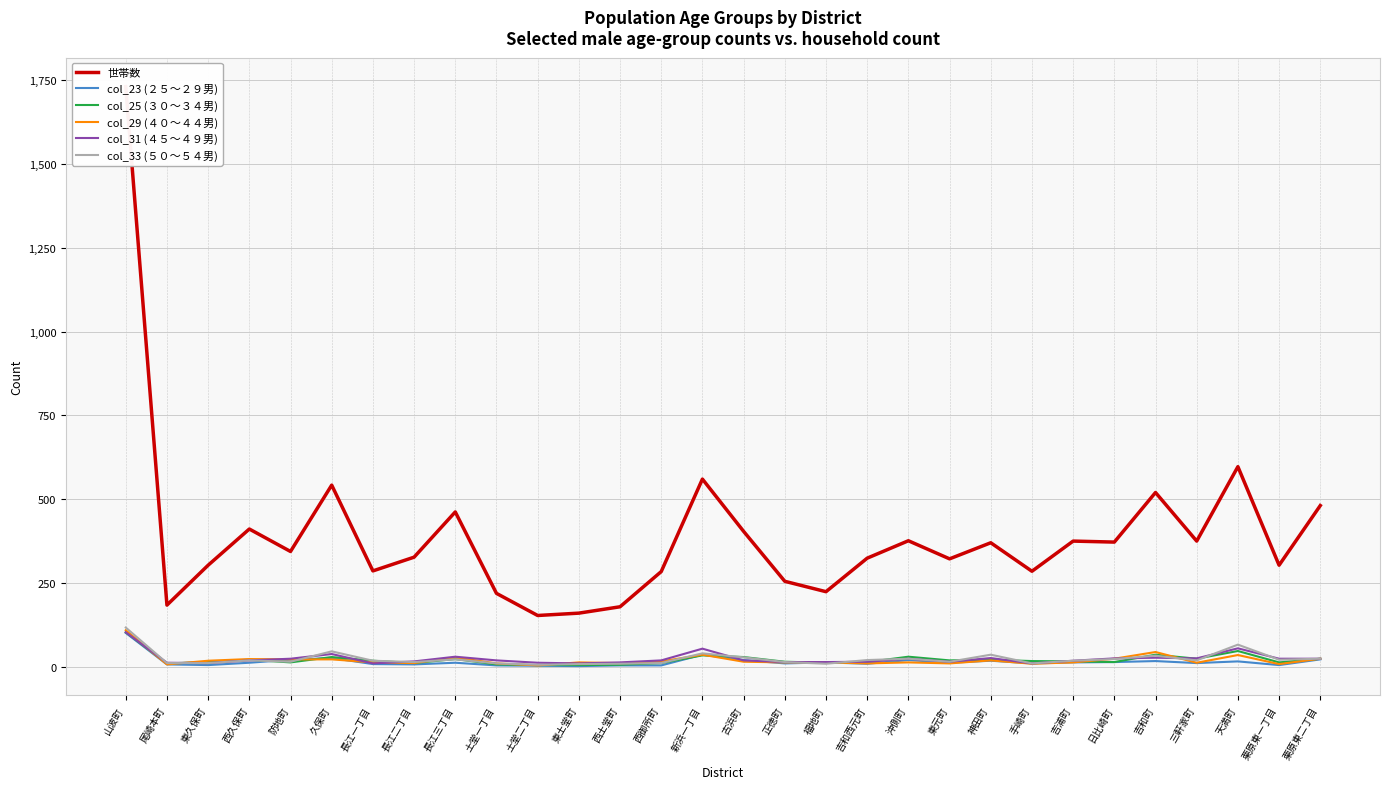

What is the difference between the highest and lowest values at 吉和町?

503